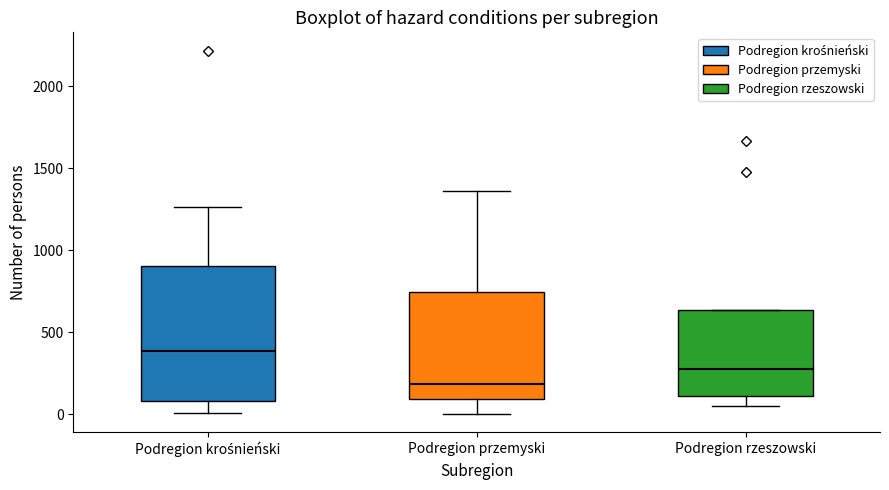

Where does the median line of the box for Podregion przemyski sit on the y-axis? The values are not printed on the chart, so give them approximately, as read against the axis.

200